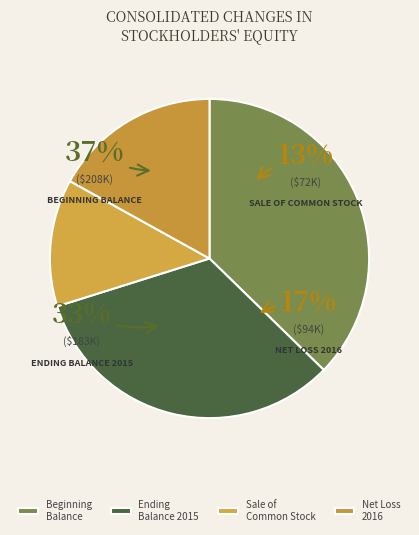

Is it true that Sale of common stock is 2% of the pie?

False